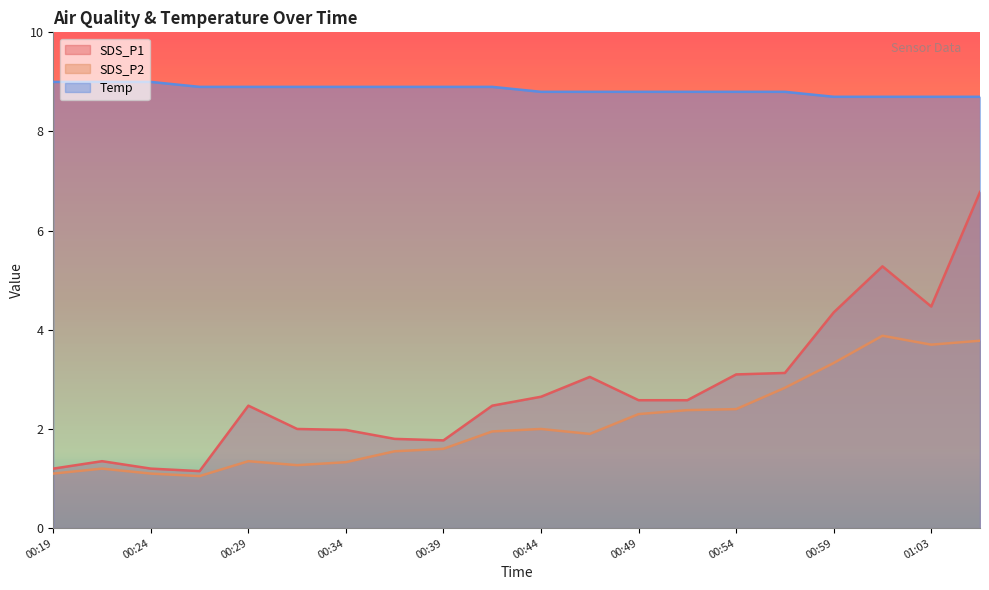

Between 00:39 and 00:51, which series saw the biggest shift?

SDS_P1